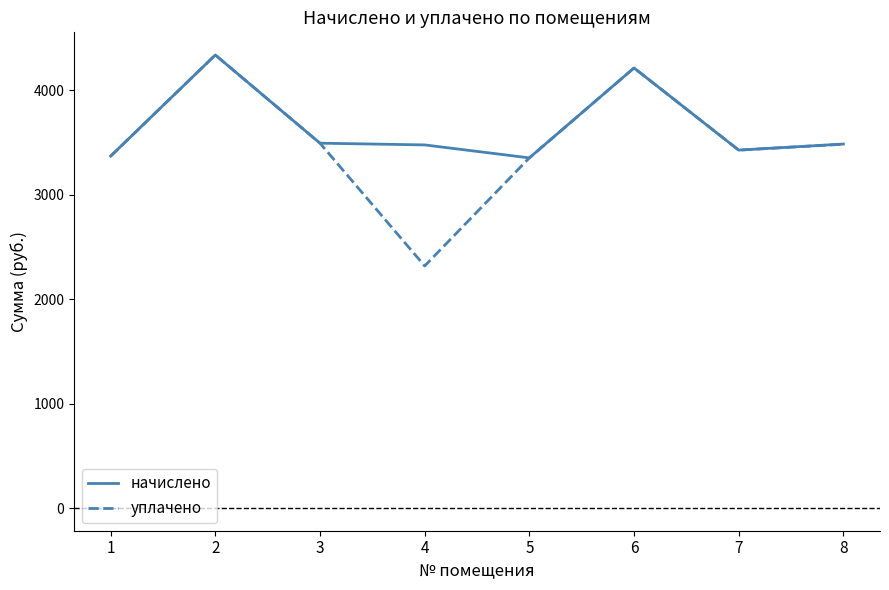

Which series has the widest spread of values?

уплачено